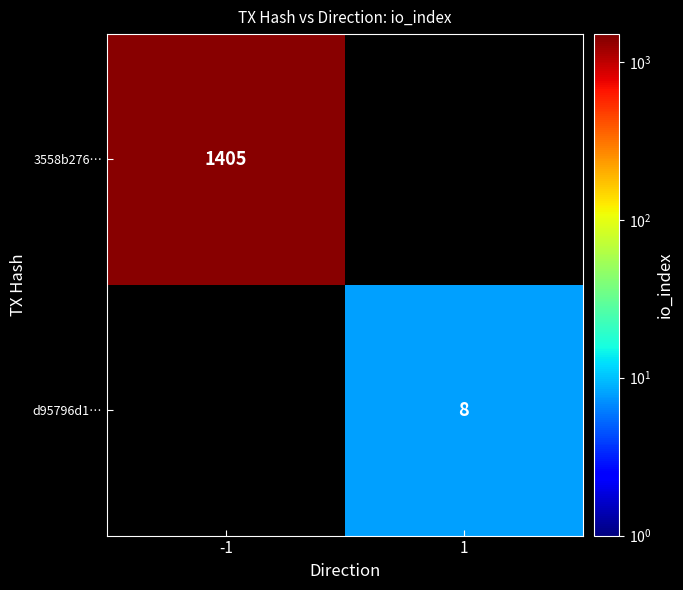

The d95796d1… series shows 13 at 1. True or false?

False